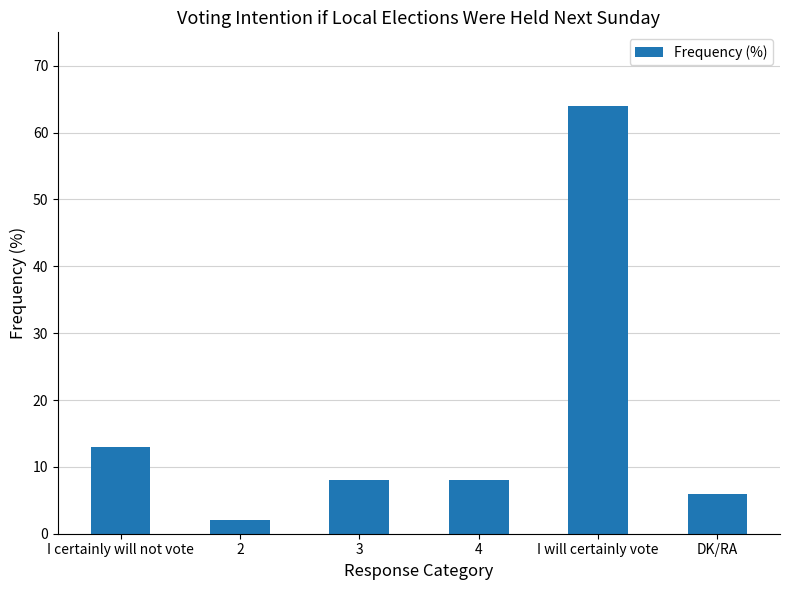

At which label does the data first exceed 8?

I certainly will not vote